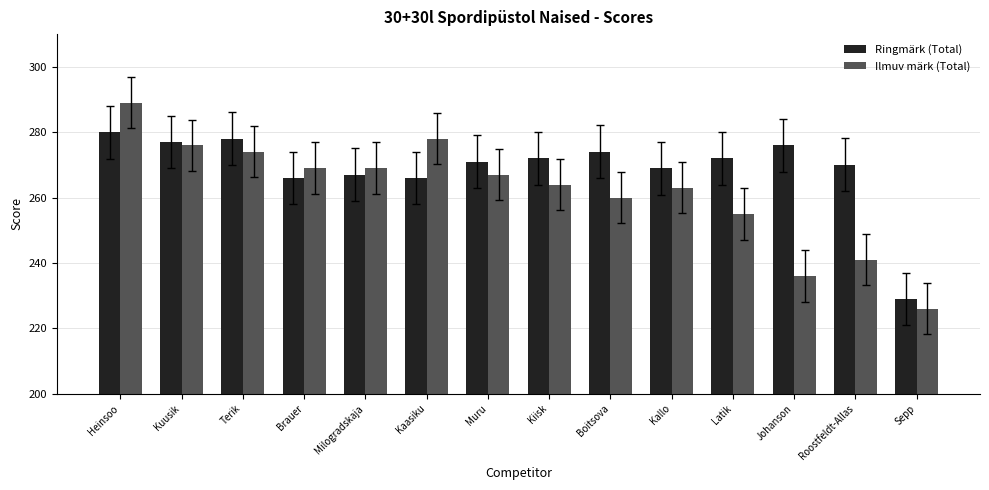

Count the number of categories in the chart.

14